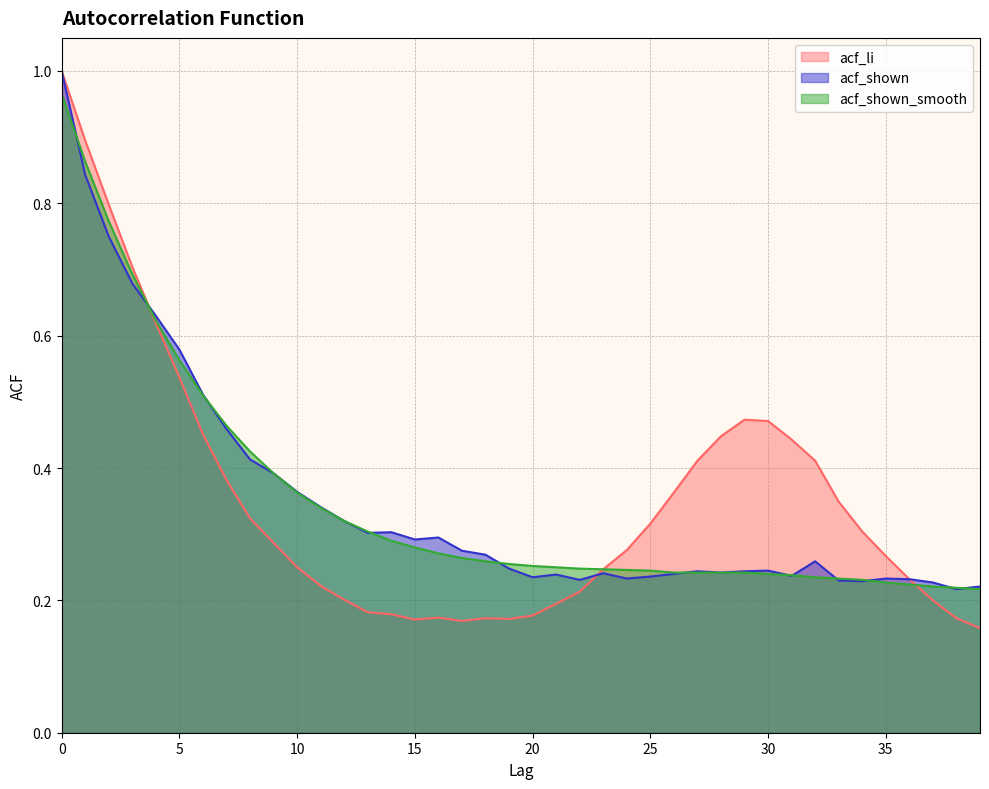

Rank the series by their average value, from highest to lowest.

acf_li, acf_shown, acf_shown_smooth